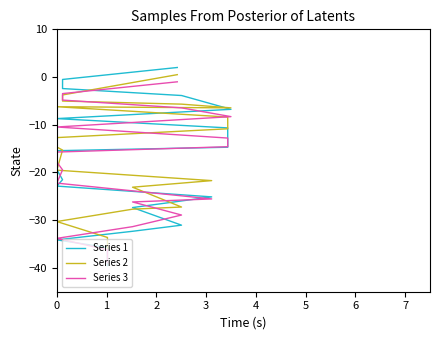

What is the value of the Series 1 point at the 10th from the left?

-16.7